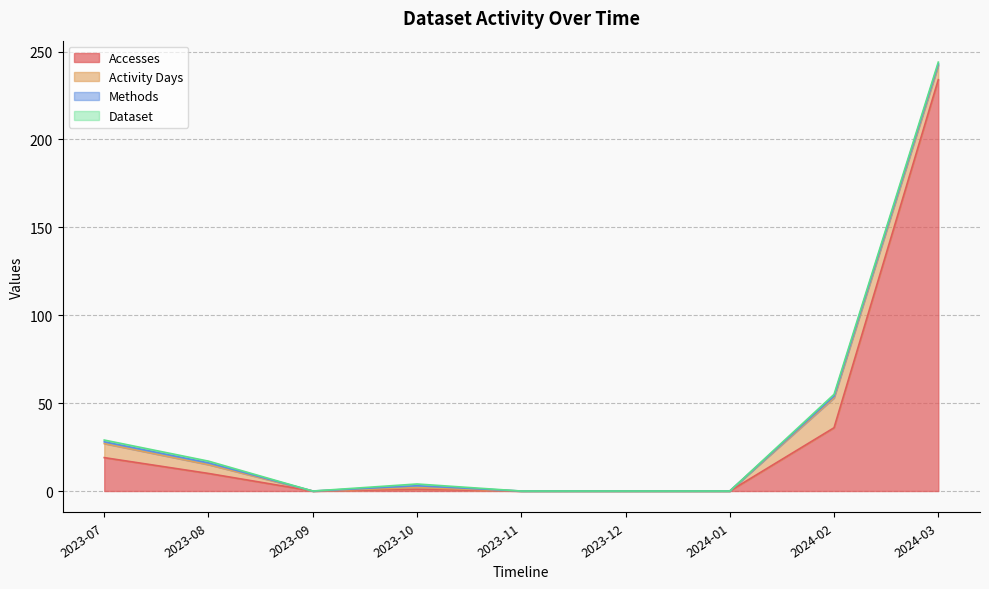

True or false: Methods and Accesses cross at least once.

False